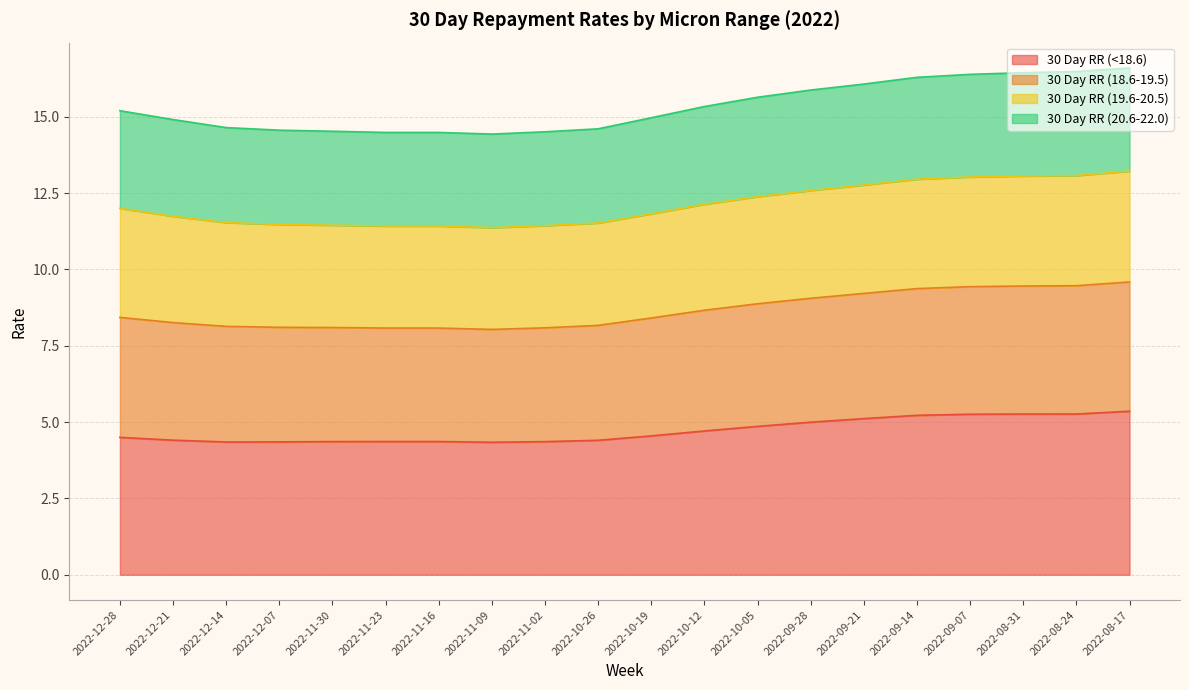

What is the total value across all series at 2022-10-19?

15.0